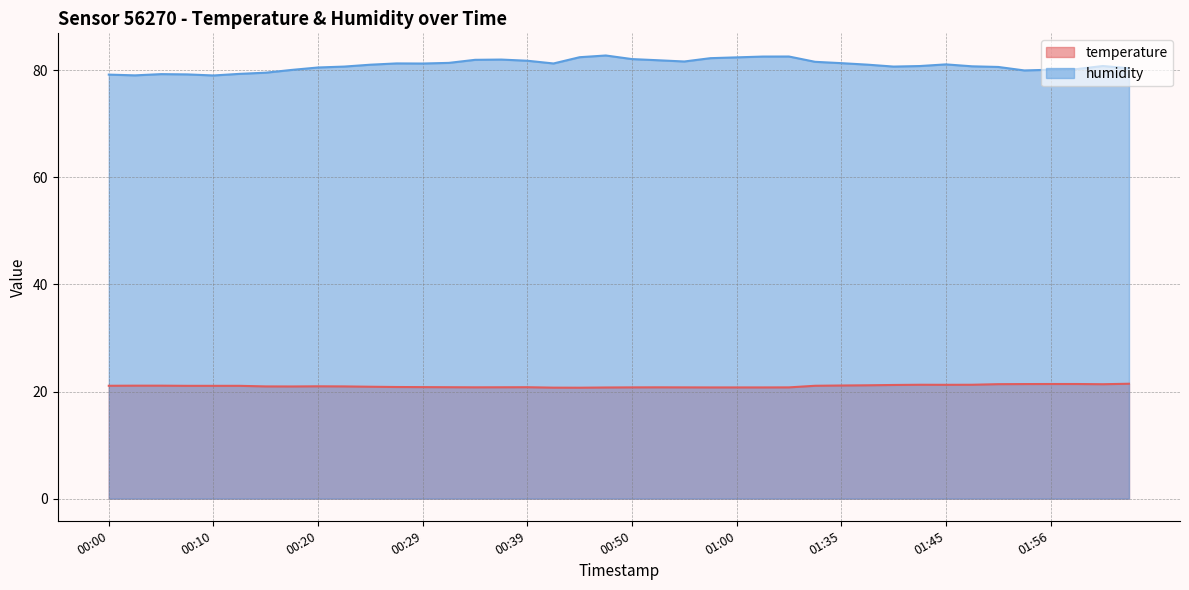

True or false: humidity has a value of 79.3 at 00:05.

True